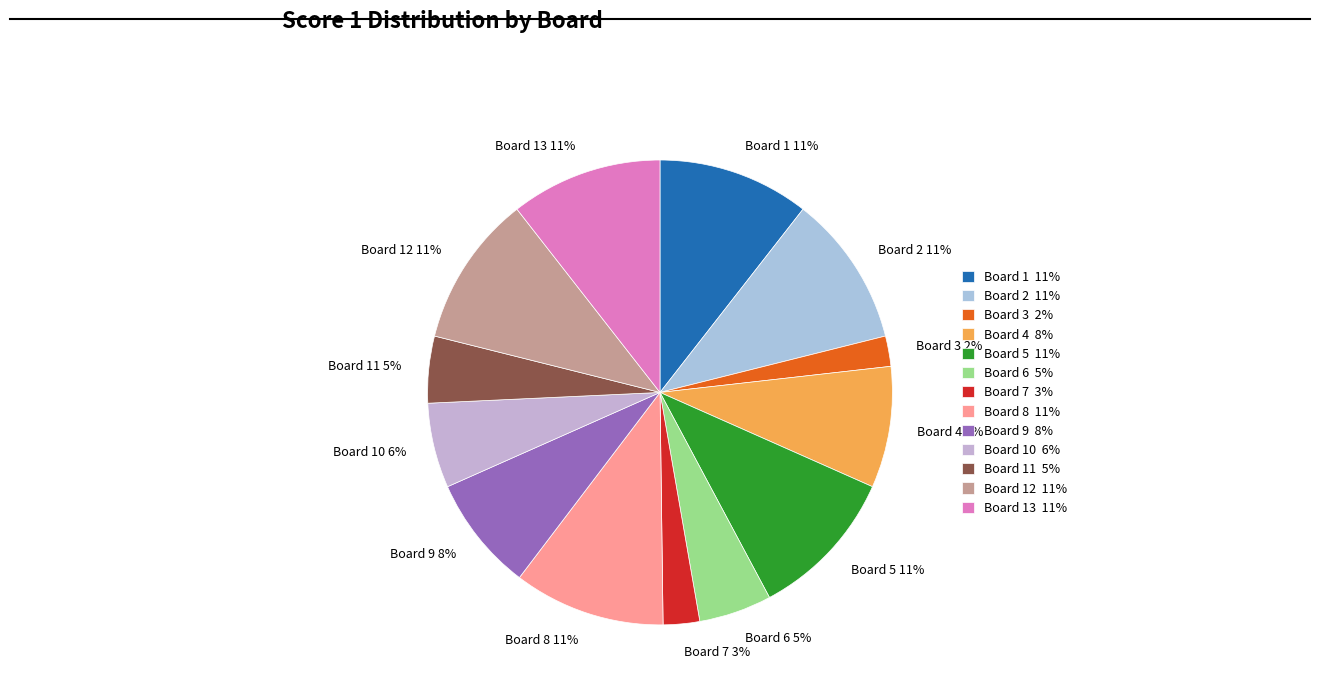

Is the sum of Board 13 11% and Board 10 6% greater than half?

No